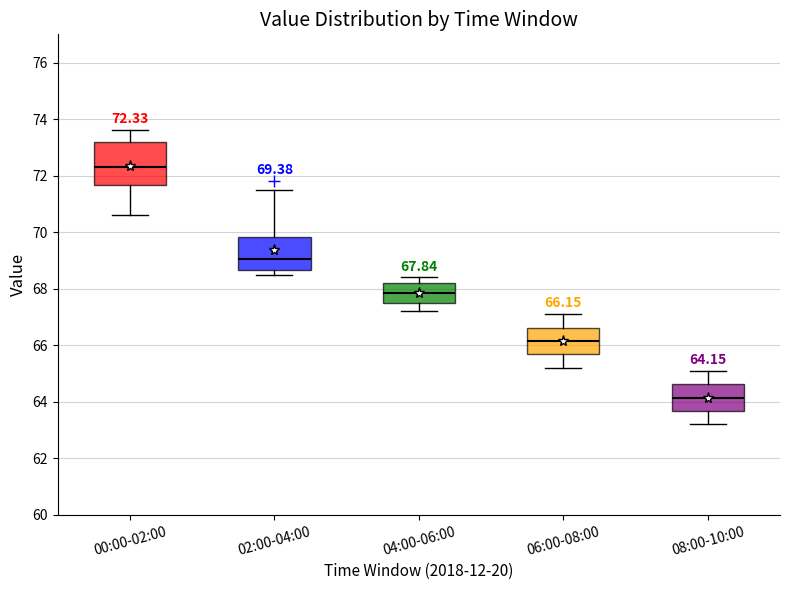

Which box's median line is the lowest?

08:00-10:00